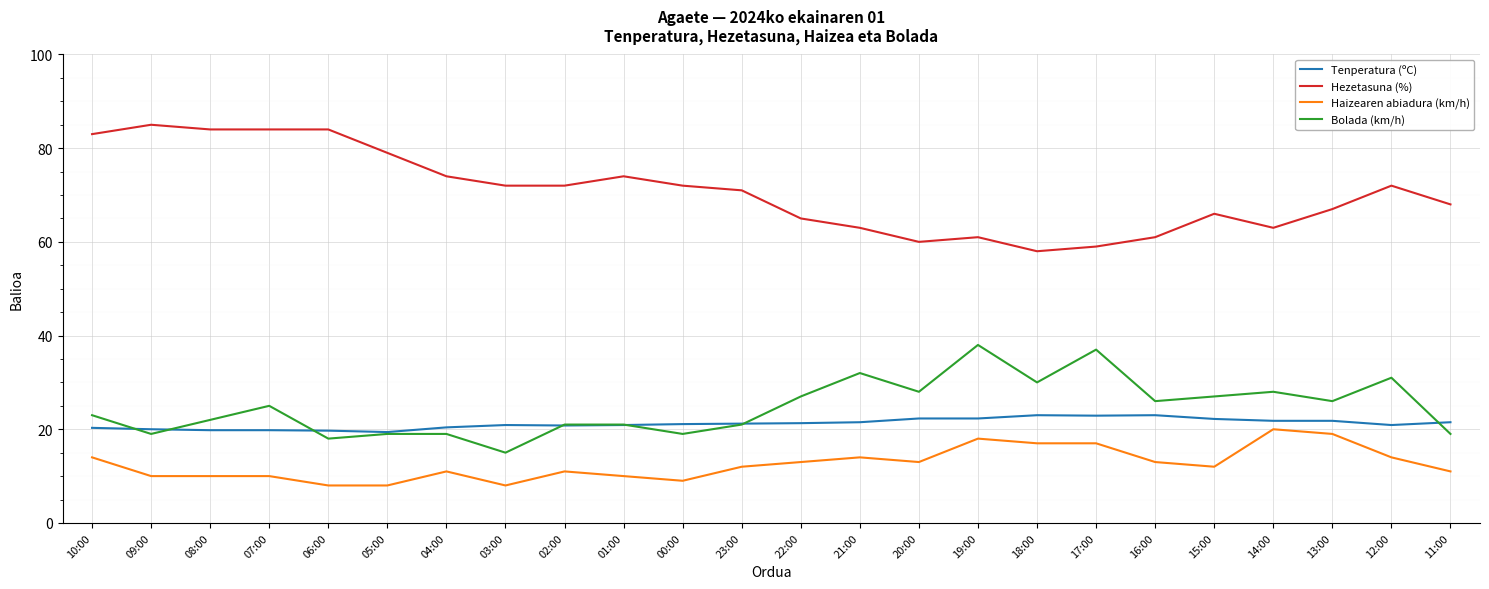

What position from the right is 04:00?

18